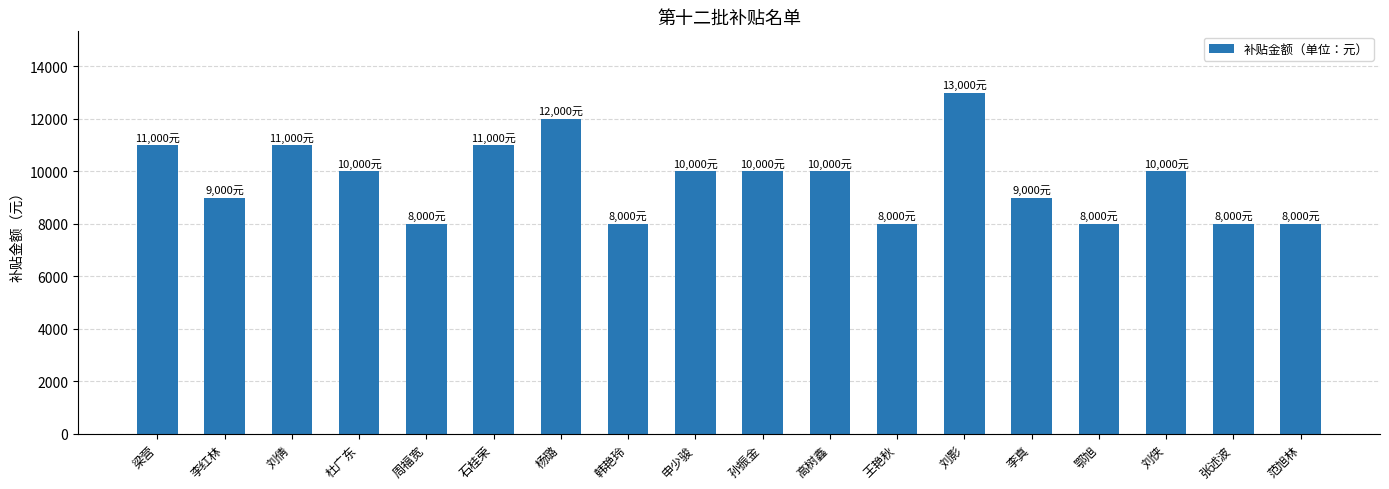

How many bars are there in total?

18